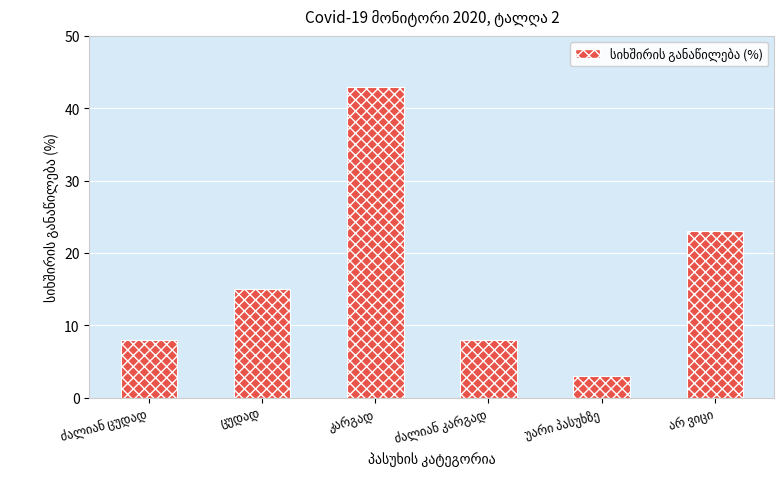

What is the greatest value displayed?

43